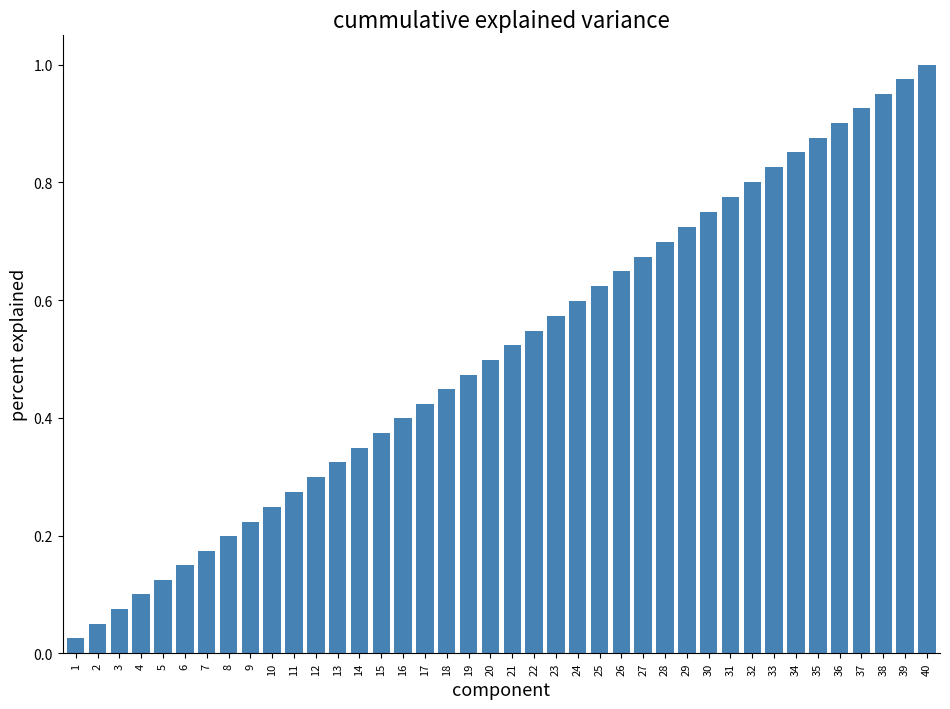

Is it true that the value at 39 is 1.0?

True